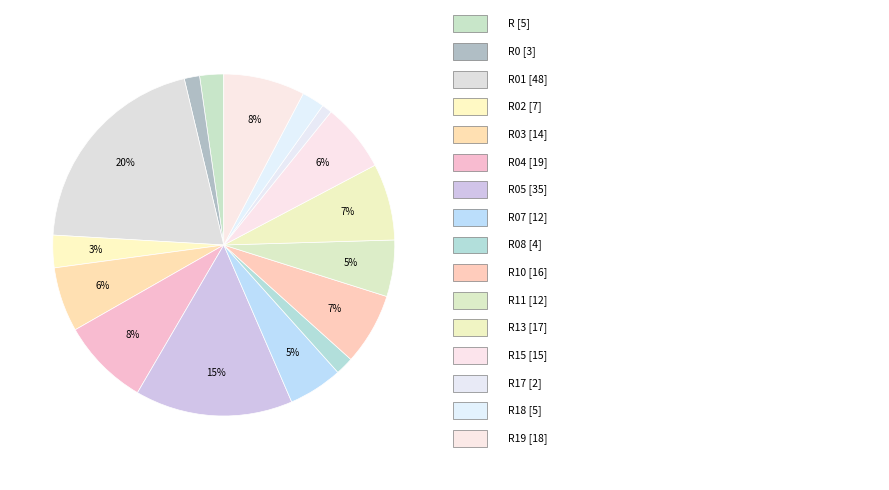

How many segments does this pie chart have?

16